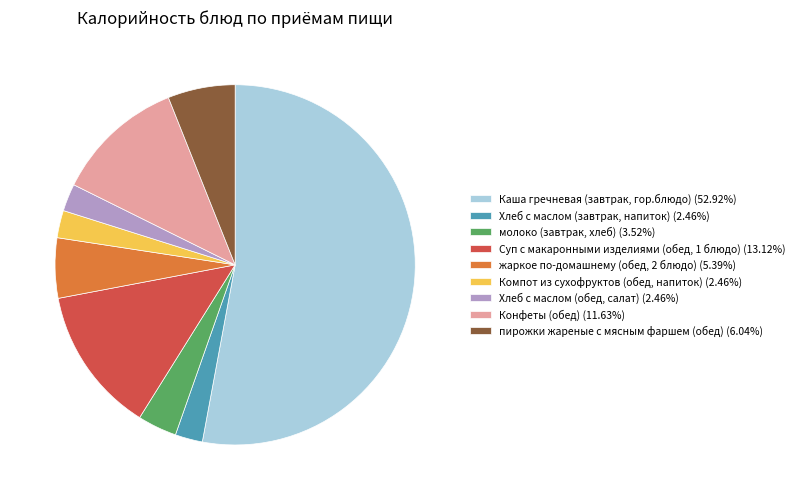

Approximately how many times larger is the value at пирожки жареные с мясным фаршем (обед) compared to Хлеб с маслом (завтрак, напиток)?

2.5